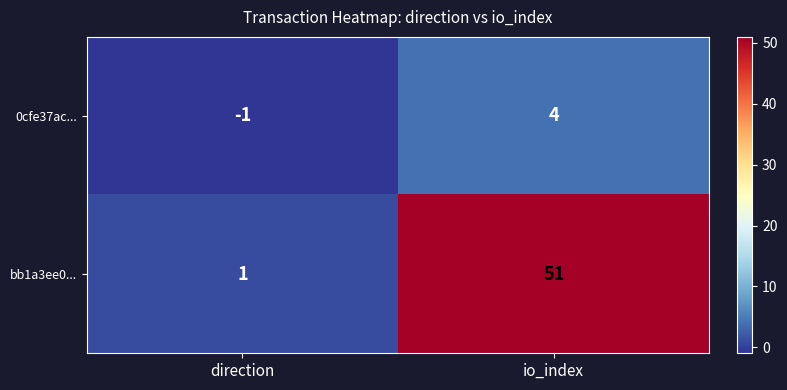

At which label does 0cfe37ac... reach its minimum?

direction